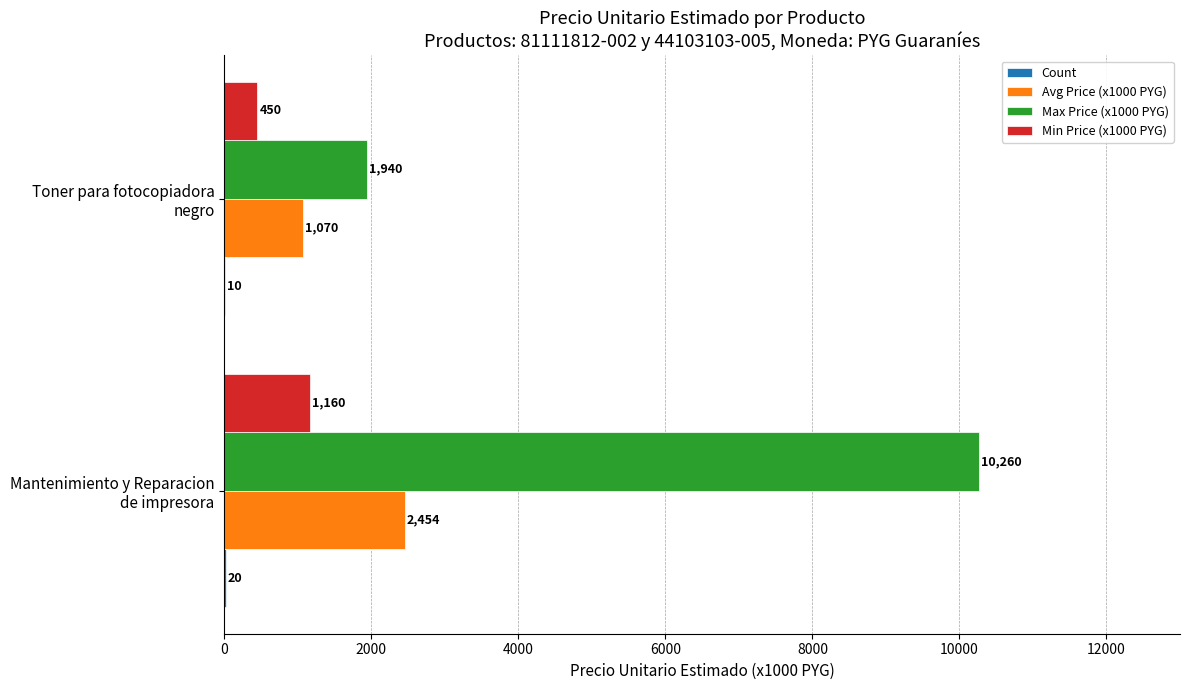

Which series has the largest total across all categories?

Max Price (x1000 PYG)